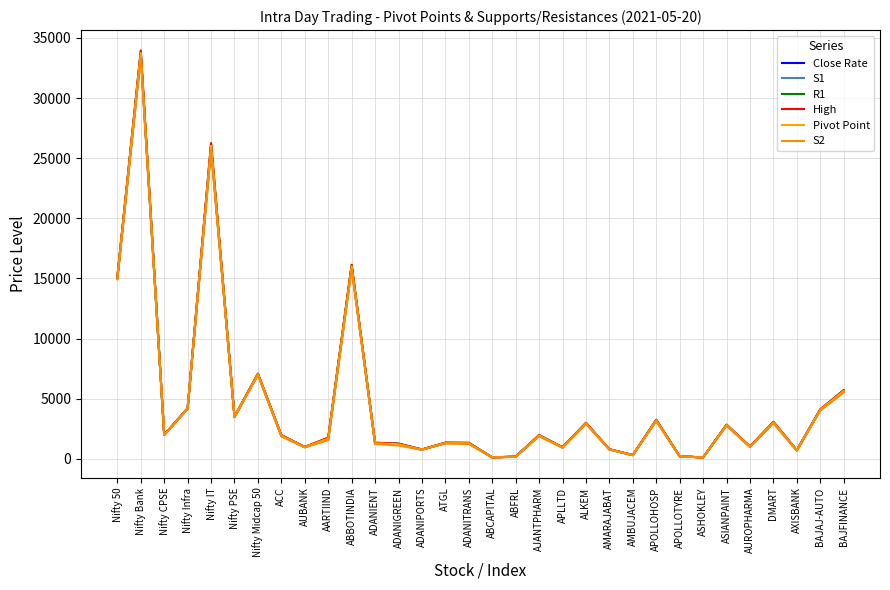

What is the label of the 7th point from the right?

ASHOKLEY